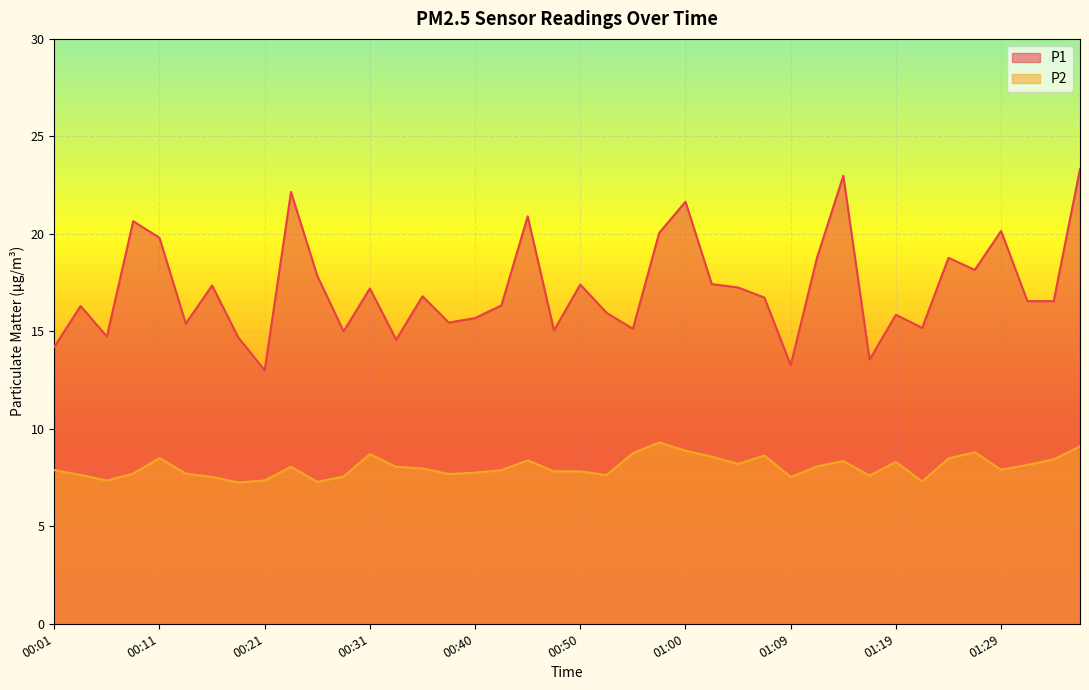

The value of P2 at 00:04 is 13.3. True or false?

False